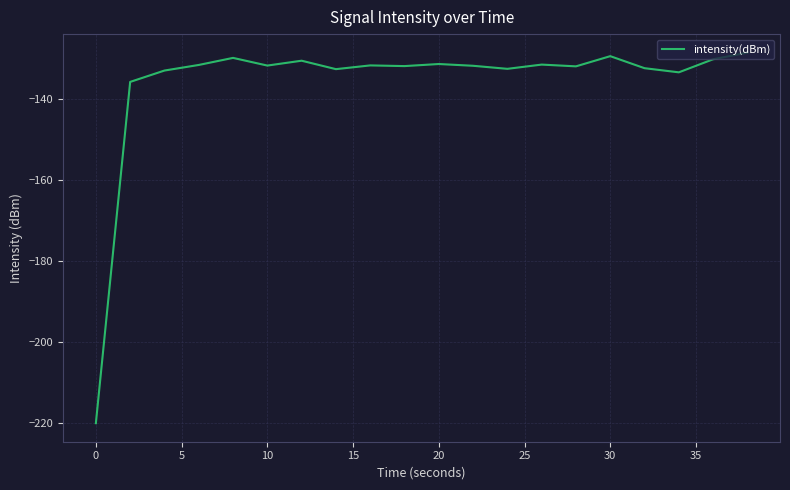

What is the greatest value displayed?

-128.5